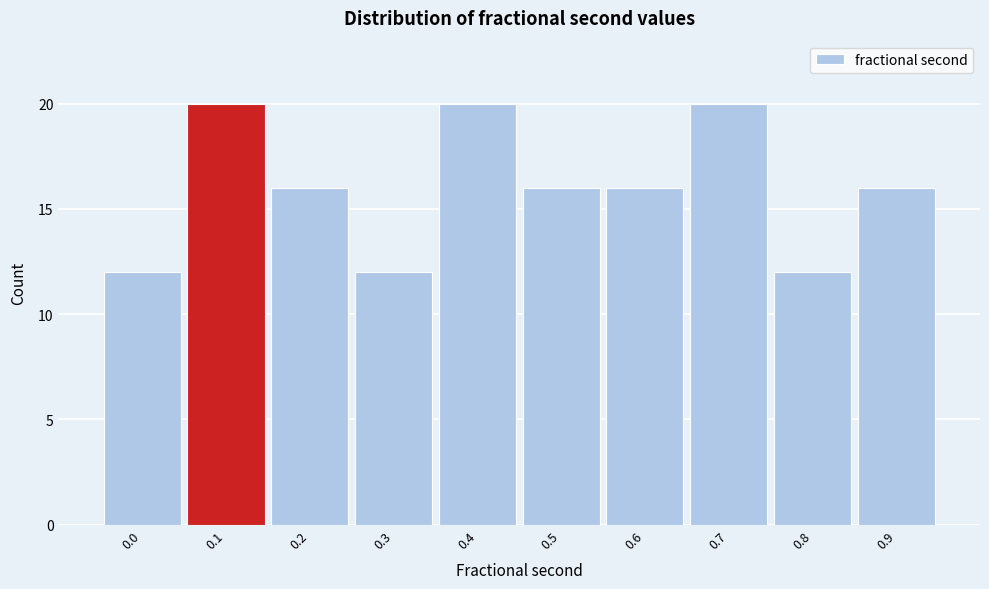

Reading right to left, what are all the values shown in this chart?

16	12	20	16	16	20	12	16	20	12